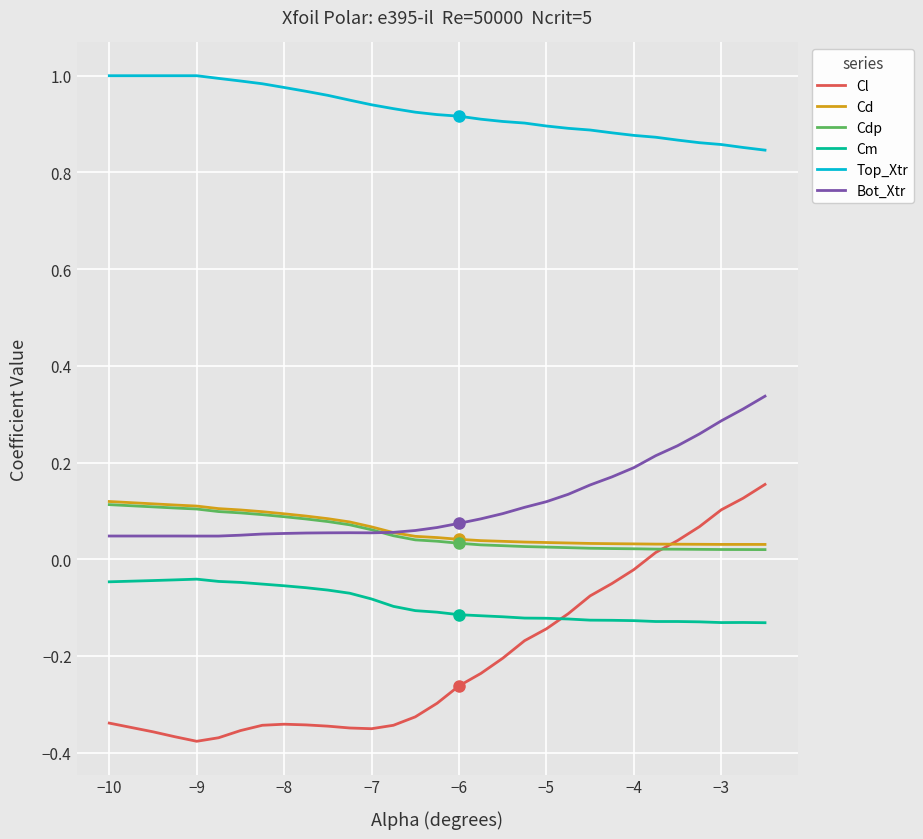

True or false: Bot_Xtr and Top_Xtr intersect in this chart.

False